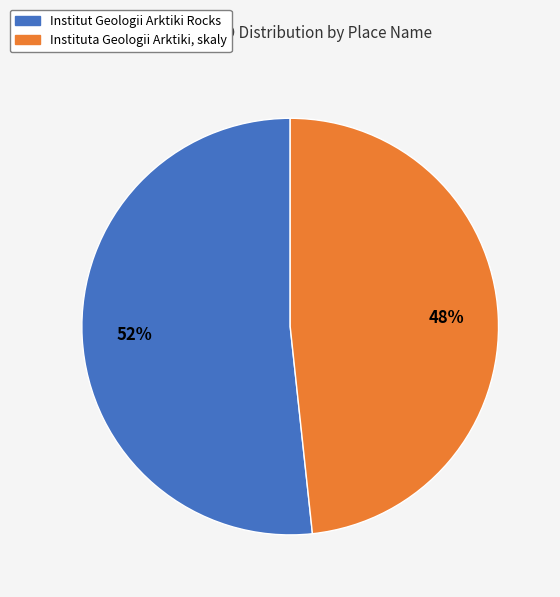

Rank the categories by value from lowest to highest.

Instituta Geologii Arktiki, skaly, Institut Geologii Arktiki Rocks